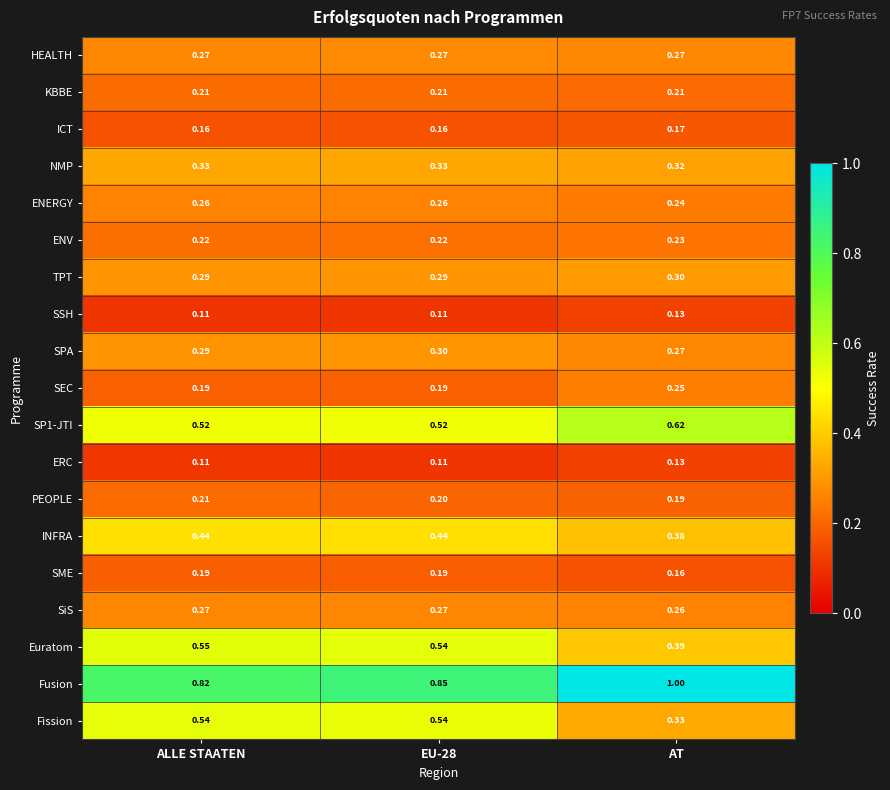

At which label does SP1-JTI reach its peak?

AT